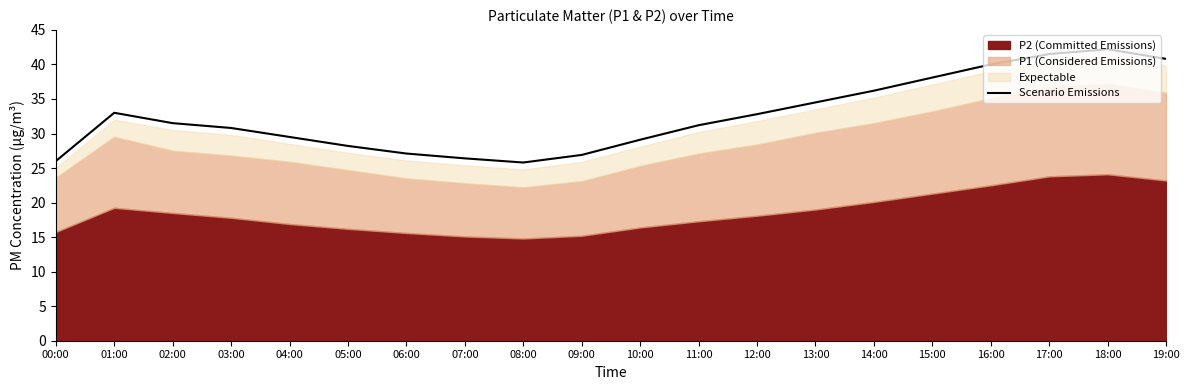

Read the value at 14:00.

36.2